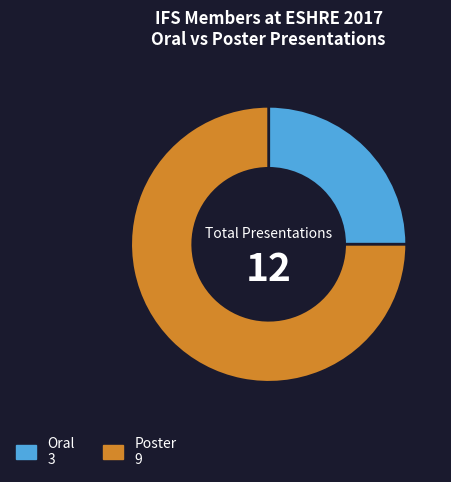

Rank the categories by value from lowest to highest.

Oral, Poster